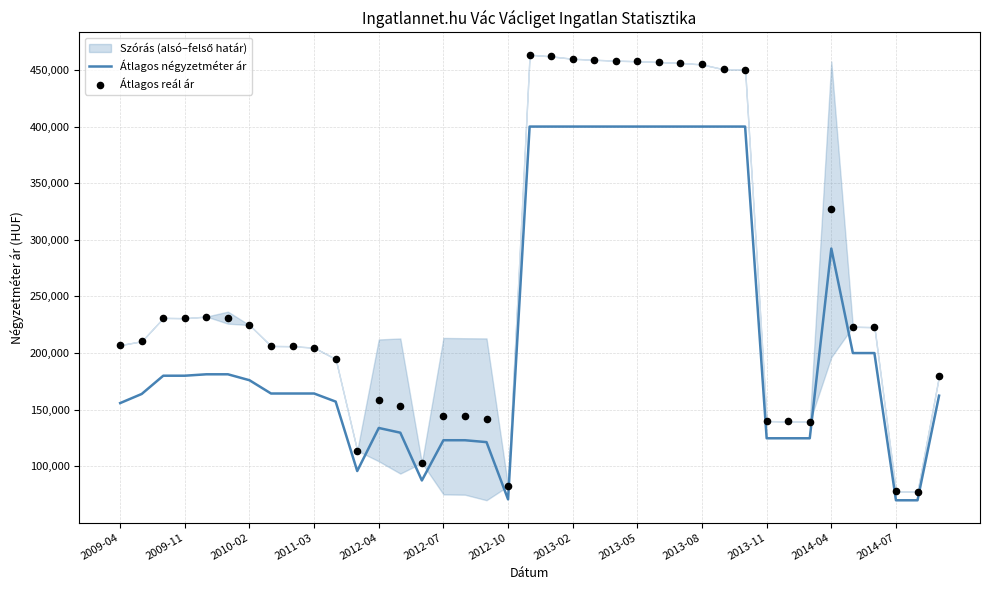

The value of Átlagos négyzetméter ár at 2013-08 is 400000. True or false?

True